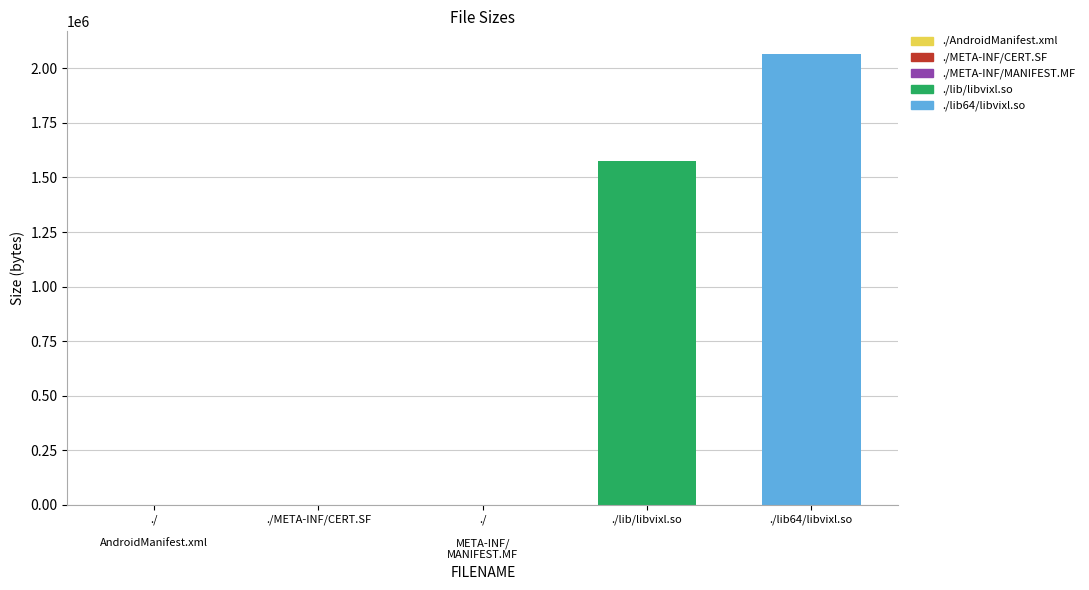

What is the ratio of the value at ./lib/libvixl.so to the value at ./META-INF/MANIFEST.MF?

2835.8